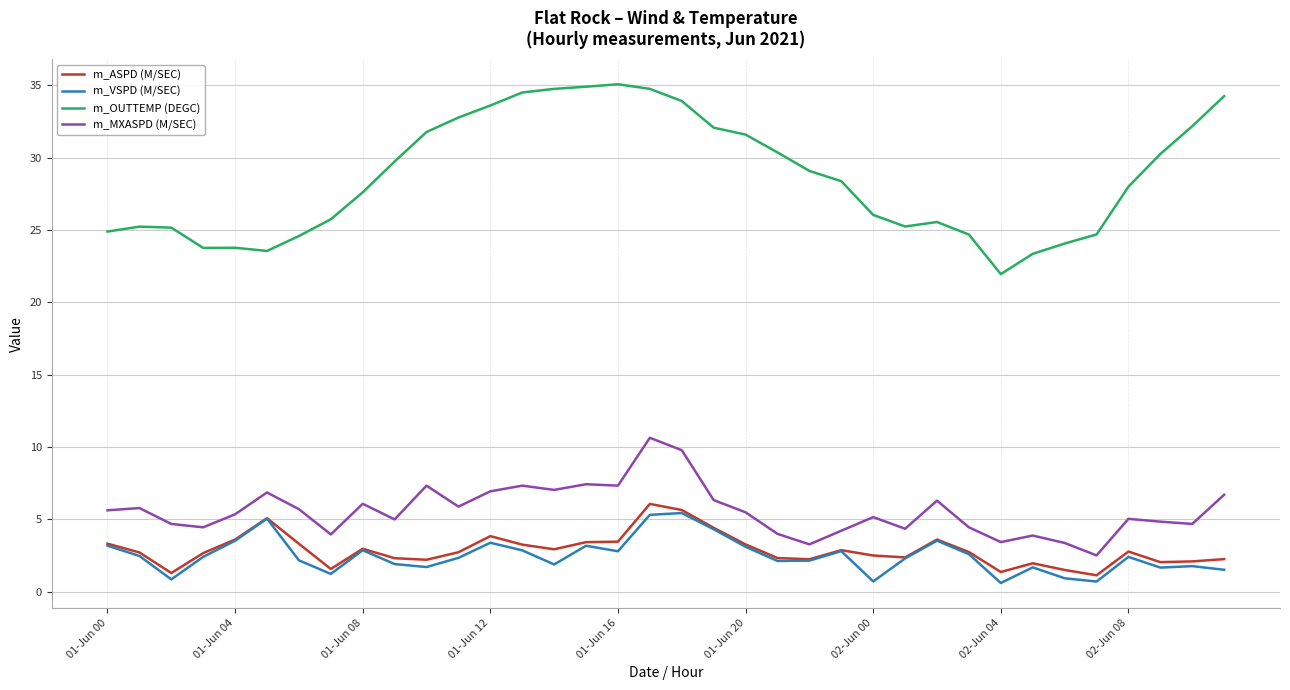

True or false: m_OUTTEMP (DEGC) and m_MXASPD (M/SEC) cross at least once.

False